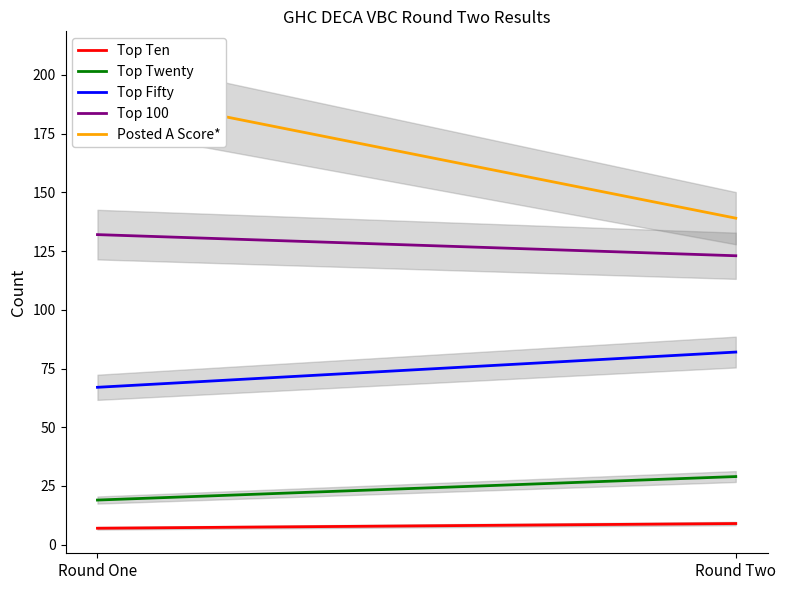

Which series has the largest range (max minus min)?

Posted A Score*